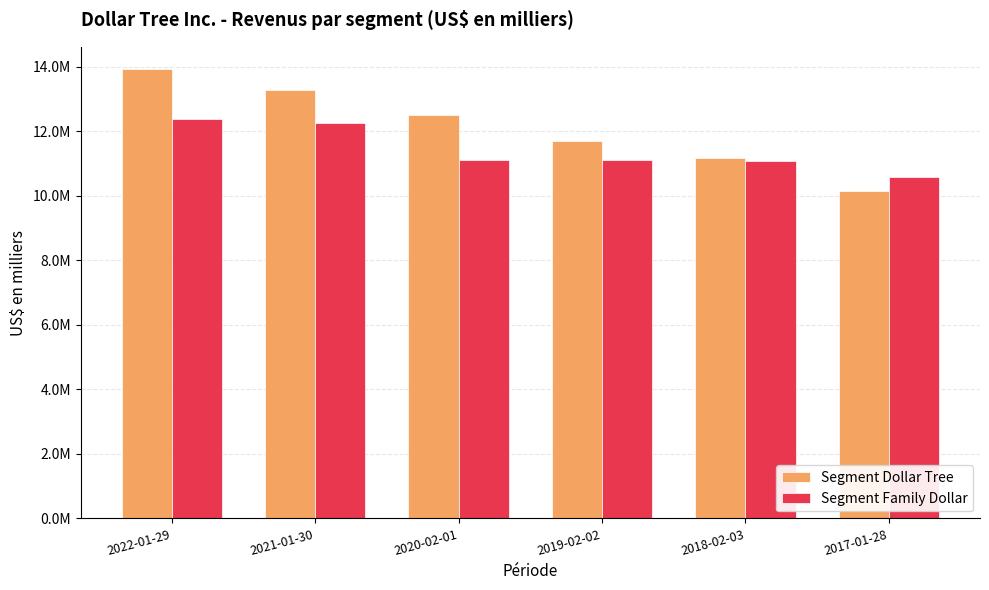

The value of Segment Dollar Tree at 2021-01-30 is 13265000. True or false?

True